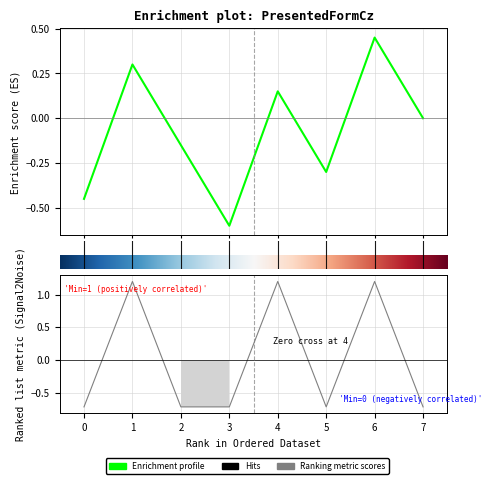

Reading left to right, what are all the values shown in this chart?

-0.7	1.2	-0.7	-0.7	1.2	-0.7	1.2	-0.7